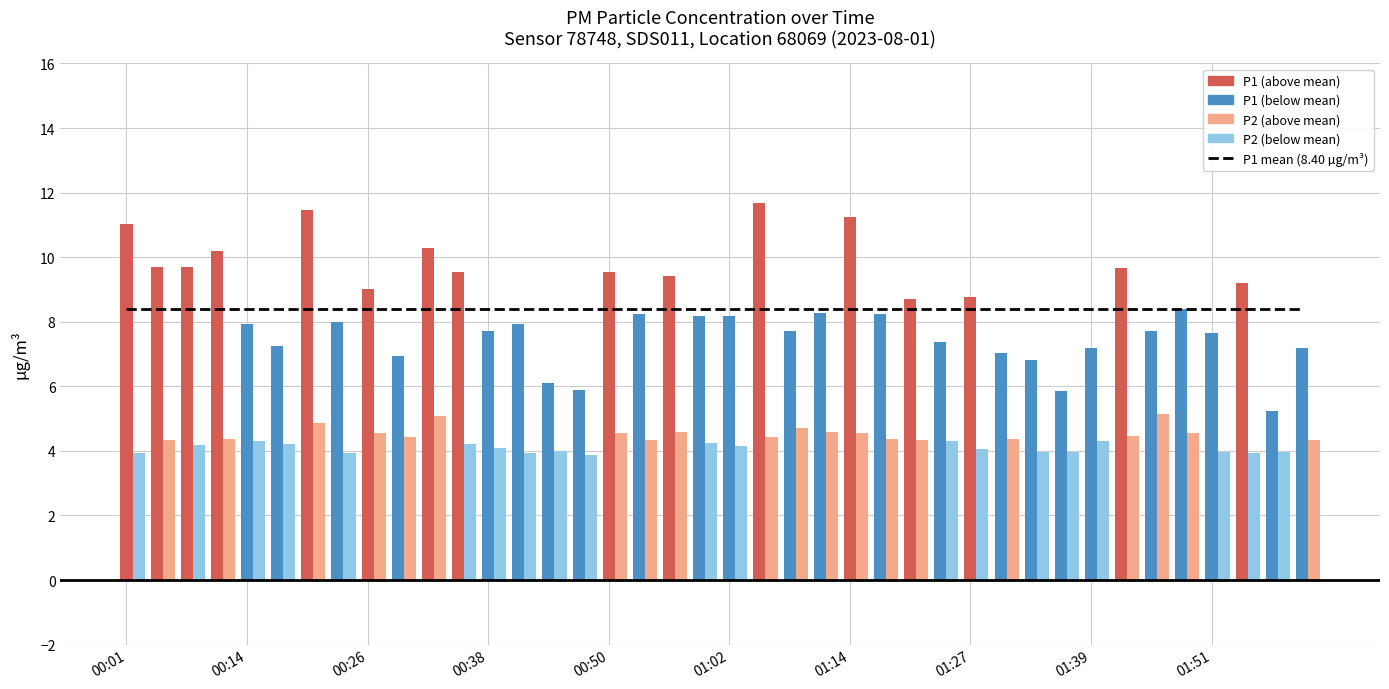

The value of P2 at 00:29 is 6.0. True or false?

False